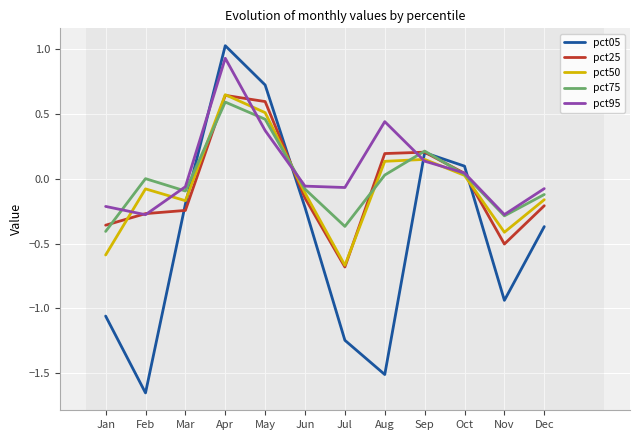

What is the difference between the highest and lowest values at Jul?

1.2